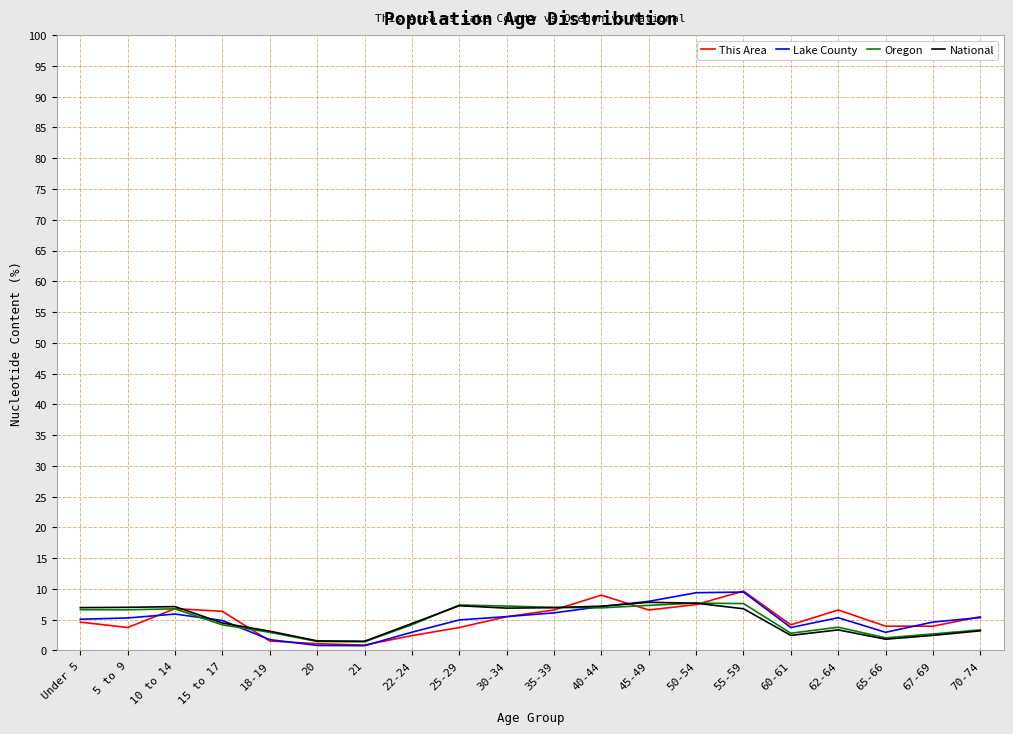

What position from the left is 22-24?

8